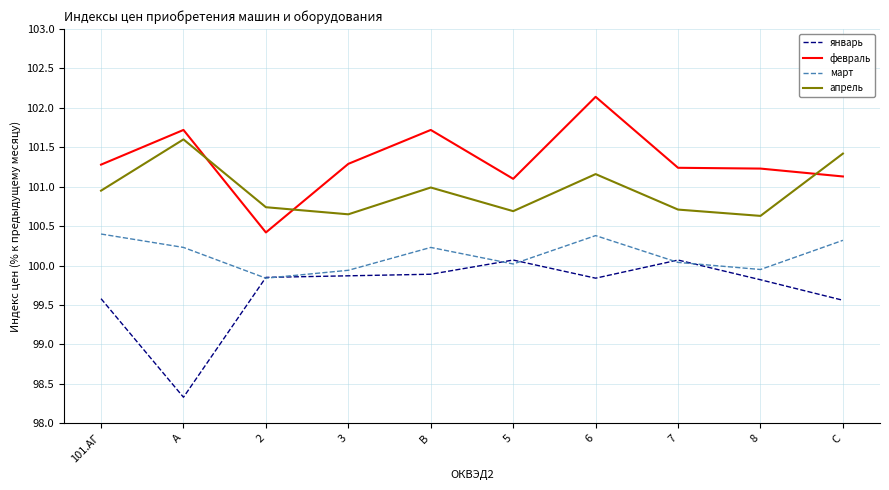

What is the minimum value for апрель?

100.6